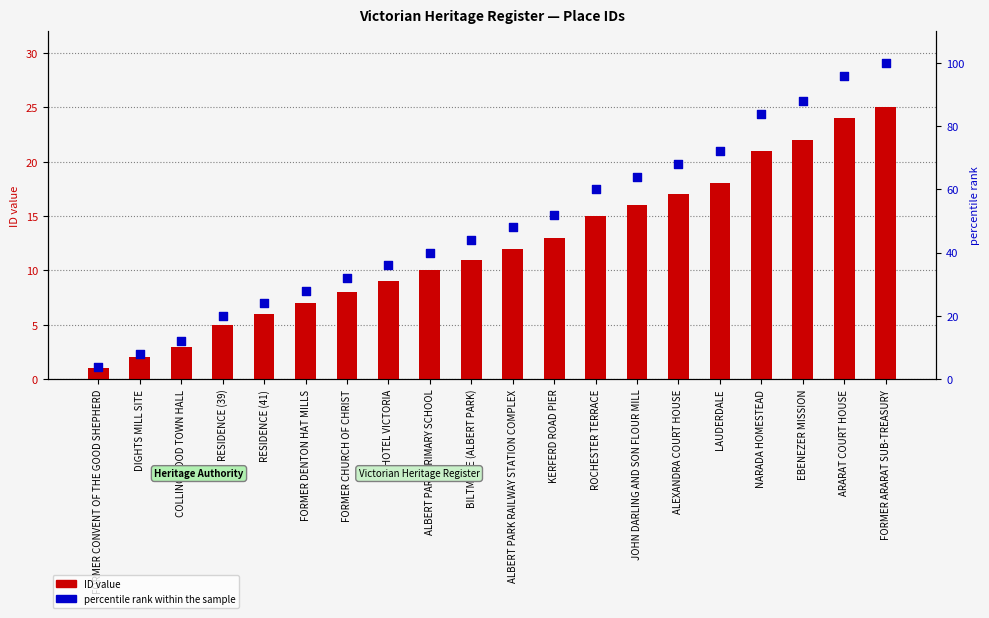

At which category is the sum across all series the highest?

FORMER ARARAT SUB-TREASURY